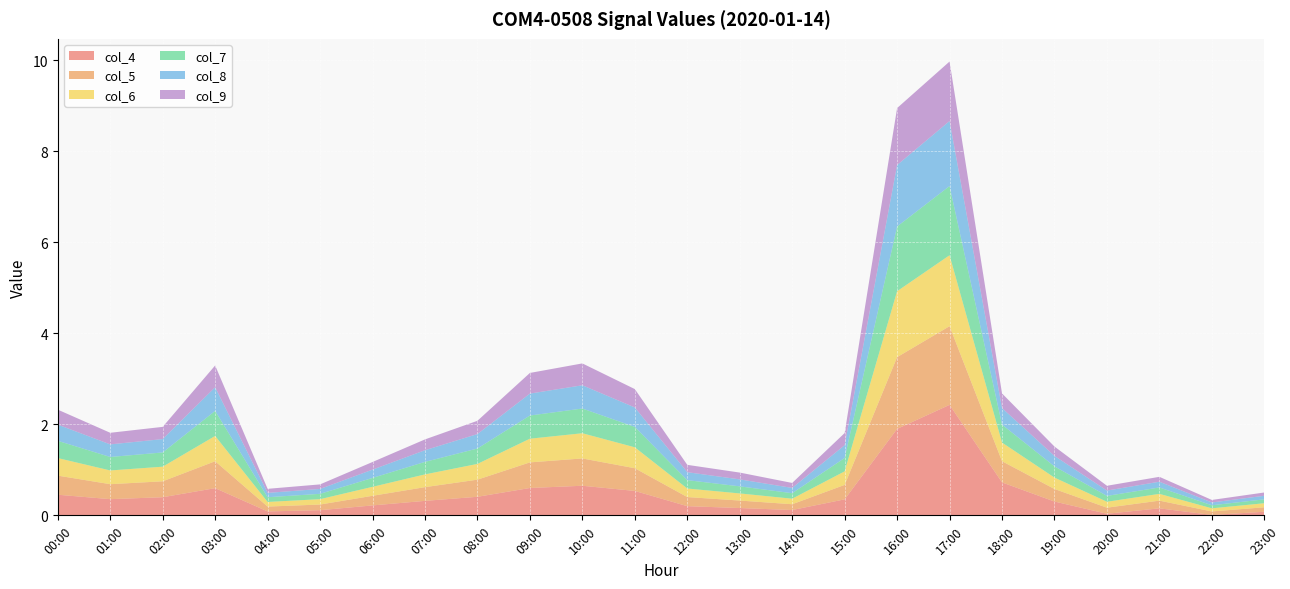

Reading right to left, extract all data points from this chart.

col_4: 23:00=0.1	22:00=0.0	21:00=0.2	20:00=0.0	19:00=0.3	18:00=0.7	17:00=2.4	16:00=1.9	15:00=0.4	14:00=0.1	13:00=0.2	12:00=0.2	11:00=0.5	10:00=0.7	09:00=0.6	08:00=0.4	07:00=0.3	06:00=0.2	05:00=0.1	04:00=0.1	03:00=0.6	02:00=0.4	01:00=0.4	00:00=0.5
col_5: 23:00=0.1	22:00=0.1	21:00=0.2	20:00=0.1	19:00=0.3	18:00=0.5	17:00=1.7	16:00=1.6	15:00=0.3	14:00=0.1	13:00=0.2	12:00=0.2	11:00=0.5	10:00=0.6	09:00=0.6	08:00=0.4	07:00=0.3	06:00=0.2	05:00=0.1	04:00=0.1	03:00=0.6	02:00=0.3	01:00=0.3	00:00=0.4
col_6: 23:00=0.1	22:00=0.1	21:00=0.1	20:00=0.1	19:00=0.3	18:00=0.4	17:00=1.6	16:00=1.4	15:00=0.3	14:00=0.1	13:00=0.2	12:00=0.2	11:00=0.5	10:00=0.6	09:00=0.5	08:00=0.3	07:00=0.3	06:00=0.2	05:00=0.1	04:00=0.1	03:00=0.6	02:00=0.3	01:00=0.3	00:00=0.4
col_7: 23:00=0.1	22:00=0.1	21:00=0.1	20:00=0.1	19:00=0.2	18:00=0.4	17:00=1.5	16:00=1.4	15:00=0.3	14:00=0.1	13:00=0.2	12:00=0.2	11:00=0.4	10:00=0.5	09:00=0.5	08:00=0.3	07:00=0.3	06:00=0.2	05:00=0.1	04:00=0.1	03:00=0.5	02:00=0.3	01:00=0.3	00:00=0.4
col_8: 23:00=0.1	22:00=0.1	21:00=0.1	20:00=0.1	19:00=0.2	18:00=0.4	17:00=1.4	16:00=1.3	15:00=0.3	14:00=0.1	13:00=0.2	12:00=0.2	11:00=0.4	10:00=0.5	09:00=0.5	08:00=0.3	07:00=0.3	06:00=0.2	05:00=0.1	04:00=0.1	03:00=0.5	02:00=0.3	01:00=0.3	00:00=0.4
col_9: 23:00=0.1	22:00=0.1	21:00=0.1	20:00=0.1	19:00=0.2	18:00=0.3	17:00=1.3	16:00=1.3	15:00=0.3	14:00=0.1	13:00=0.1	12:00=0.2	11:00=0.4	10:00=0.5	09:00=0.5	08:00=0.3	07:00=0.2	06:00=0.2	05:00=0.1	04:00=0.1	03:00=0.5	02:00=0.3	01:00=0.3	00:00=0.3